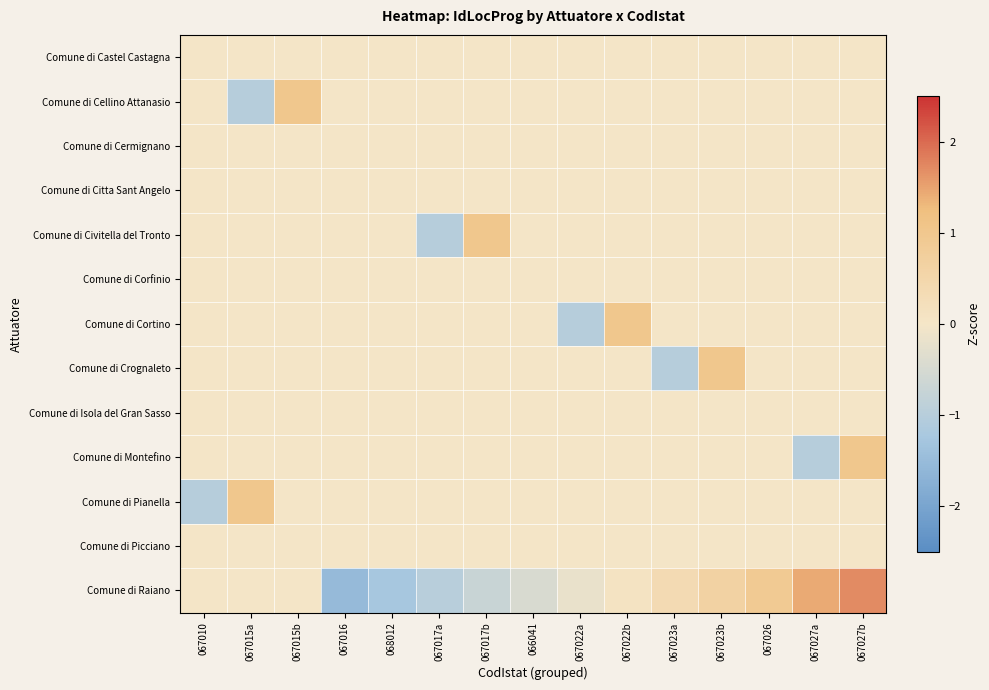

Reading right to left, extract all data points from this chart.

Comune di Castel Castagna: 067027b=0.0	067027a=0.0	067026=0.0	067023b=0.0	067023a=0.0	067022b=0.0	067022a=0.0	066041=0.0	067017b=0.0	067017a=0.0	068012=0.0	067016=0.0	067015b=0.0	067015a=0.0	067010=0.0
Comune di Cellino Attanasio: 067027b=0.0	067027a=0.0	067026=0.0	067023b=0.0	067023a=0.0	067022b=0.0	067022a=0.0	066041=0.0	067017b=0.0	067017a=0.0	068012=0.0	067016=0.0	067015b=1.0	067015a=-1.0	067010=0.0
Comune di Cermignano: 067027b=0.0	067027a=0.0	067026=0.0	067023b=0.0	067023a=0.0	067022b=0.0	067022a=0.0	066041=0.0	067017b=0.0	067017a=0.0	068012=0.0	067016=0.0	067015b=0.0	067015a=0.0	067010=0.0
Comune di Citta Sant Angelo: 067027b=0.0	067027a=0.0	067026=0.0	067023b=0.0	067023a=0.0	067022b=0.0	067022a=0.0	066041=0.0	067017b=0.0	067017a=0.0	068012=0.0	067016=0.0	067015b=0.0	067015a=0.0	067010=0.0
Comune di Civitella del Tronto: 067027b=0.0	067027a=0.0	067026=0.0	067023b=0.0	067023a=0.0	067022b=0.0	067022a=0.0	066041=0.0	067017b=1.0	067017a=-1.0	068012=0.0	067016=0.0	067015b=0.0	067015a=0.0	067010=0.0
Comune di Corfinio: 067027b=0.0	067027a=0.0	067026=0.0	067023b=0.0	067023a=0.0	067022b=0.0	067022a=0.0	066041=0.0	067017b=0.0	067017a=0.0	068012=0.0	067016=0.0	067015b=0.0	067015a=0.0	067010=0.0
Comune di Cortino: 067027b=0.0	067027a=0.0	067026=0.0	067023b=0.0	067023a=0.0	067022b=1.0	067022a=-1.0	066041=0.0	067017b=0.0	067017a=0.0	068012=0.0	067016=0.0	067015b=0.0	067015a=0.0	067010=0.0
Comune di Crognaleto: 067027b=0.0	067027a=0.0	067026=0.0	067023b=1.0	067023a=-1.0	067022b=0.0	067022a=0.0	066041=0.0	067017b=0.0	067017a=0.0	068012=0.0	067016=0.0	067015b=0.0	067015a=0.0	067010=0.0
Comune di Isola del Gran Sasso: 067027b=0.0	067027a=0.0	067026=0.0	067023b=0.0	067023a=0.0	067022b=0.0	067022a=0.0	066041=0.0	067017b=0.0	067017a=0.0	068012=0.0	067016=0.0	067015b=0.0	067015a=0.0	067010=0.0
Comune di Montefino: 067027b=1.0	067027a=-1.0	067026=0.0	067023b=0.0	067023a=0.0	067022b=0.0	067022a=0.0	066041=0.0	067017b=0.0	067017a=0.0	068012=0.0	067016=0.0	067015b=0.0	067015a=0.0	067010=0.0
Comune di Pianella: 067027b=0.0	067027a=0.0	067026=0.0	067023b=0.0	067023a=0.0	067022b=0.0	067022a=0.0	066041=0.0	067017b=0.0	067017a=0.0	068012=0.0	067016=0.0	067015b=0.0	067015a=1.0	067010=-1.0
Comune di Picciano: 067027b=0.0	067027a=0.0	067026=0.0	067023b=0.0	067023a=0.0	067022b=0.0	067022a=0.0	066041=0.0	067017b=0.0	067017a=0.0	068012=0.0	067016=0.0	067015b=0.0	067015a=0.0	067010=0.0
Comune di Raiano: 067027b=1.7	067027a=1.4	067026=0.9	067023b=0.6	067023a=0.4	067022b=0.1	067022a=-0.2	066041=-0.4	067017b=-0.7	067017a=-1.0	068012=-1.3	067016=-1.5	067015b=0.0	067015a=0.0	067010=0.0